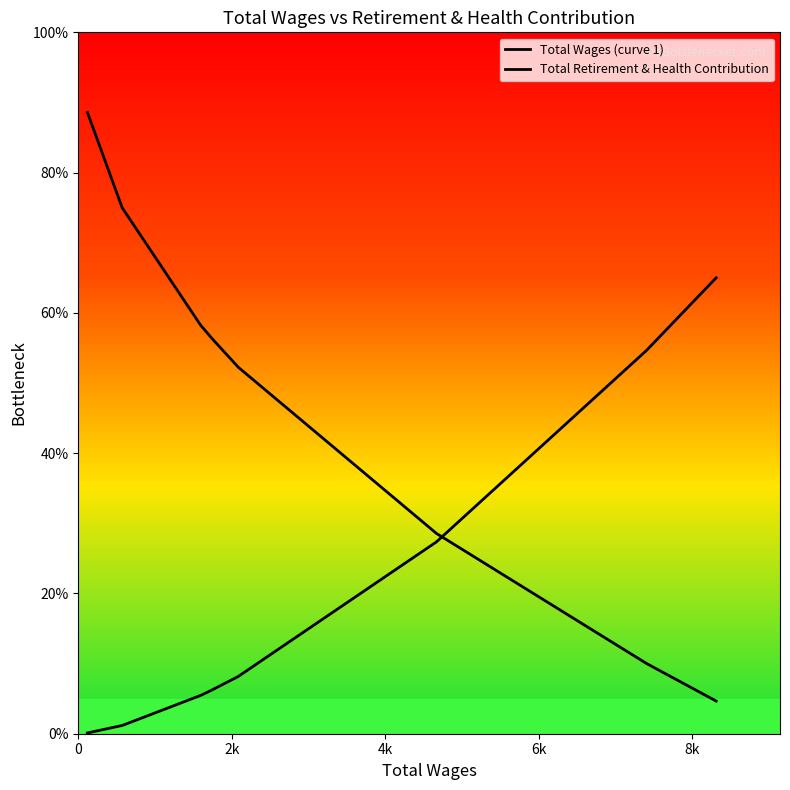

How many lines are shown in the chart?

2